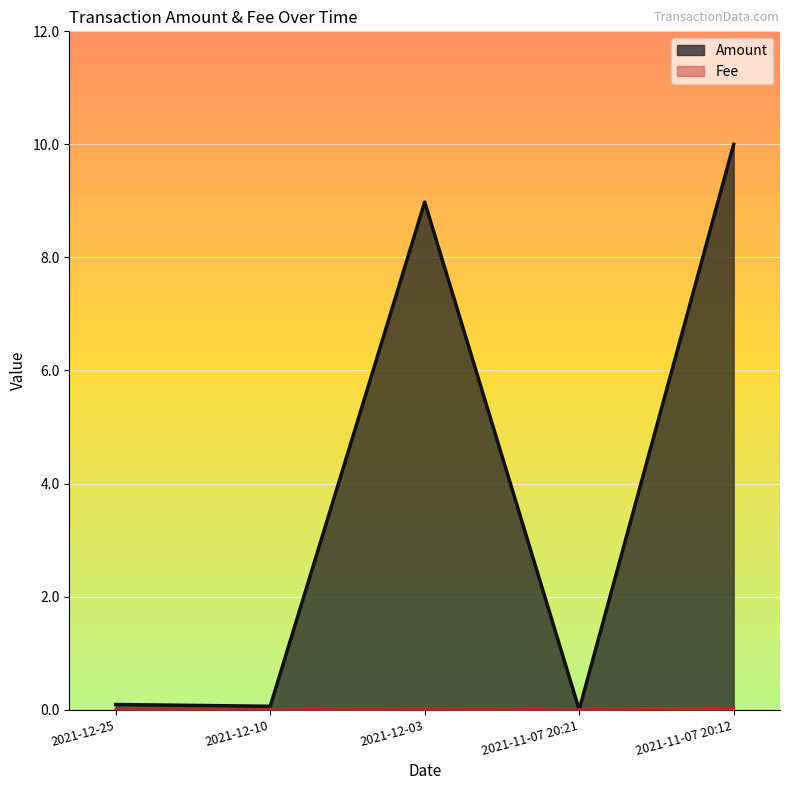

Reading right to left, transcribe all the data shown in this chart.

Amount_line: 2021-11-07 20:12=10.0	2021-11-07 20:21=0.0	2021-12-03=9.0	2021-12-10=0.1	2021-12-25=0.1
Fee_line: 2021-11-07 20:12=0.0	2021-11-07 20:21=0.0	2021-12-03=0.0	2021-12-10=0.0	2021-12-25=0.0